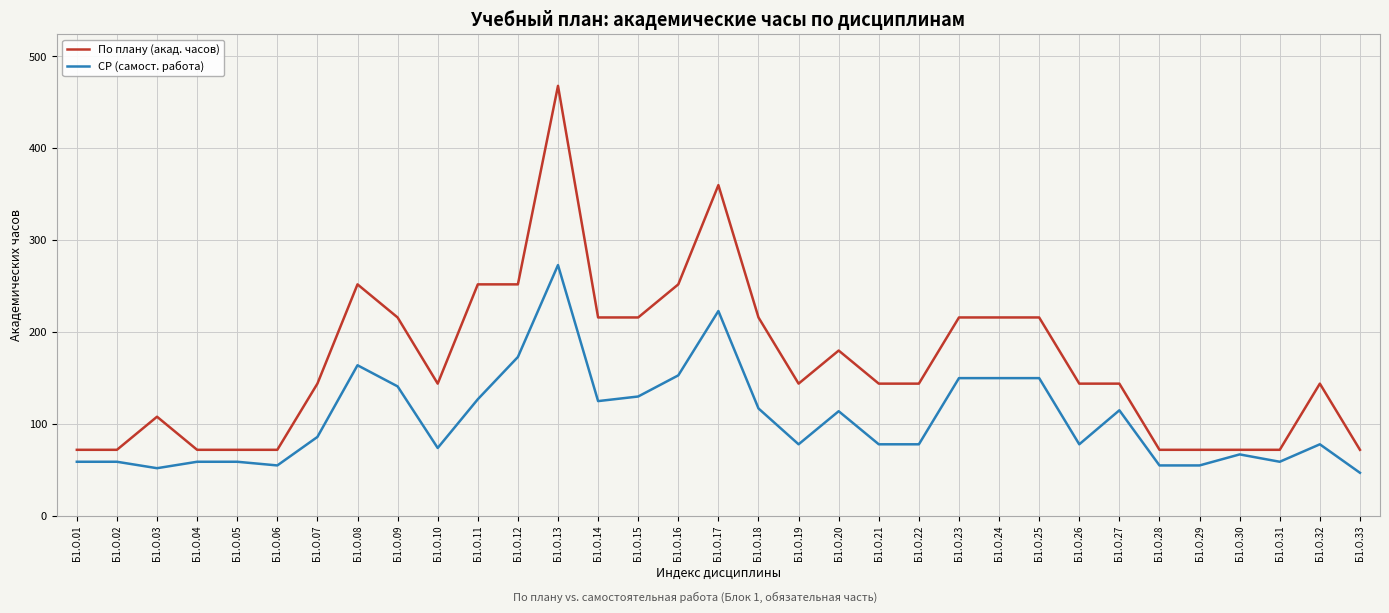

Which series has the largest range (max minus min)?

По плану (акад. часов)